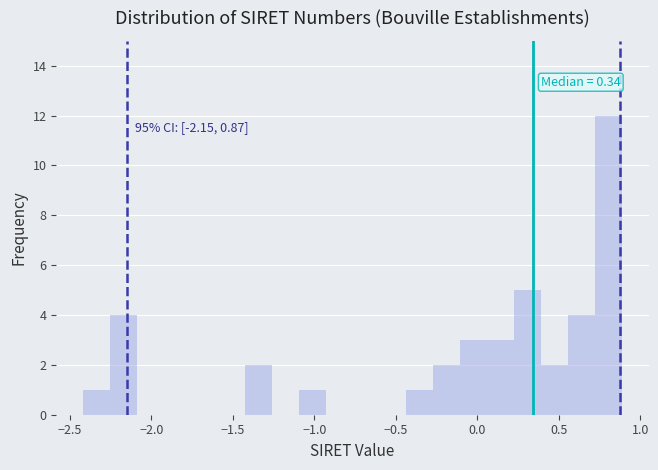

Around what value on the x-axis is the tallest bar? Give the approximate position of its centre, as read against the axis.

0.80